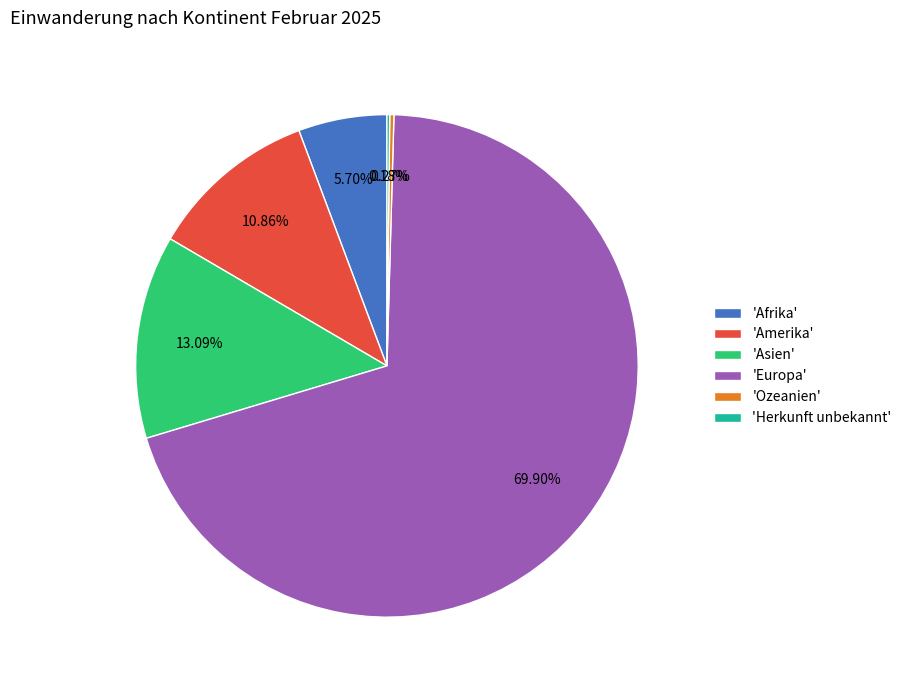

What is the largest slice in the pie chart?

'Europa'